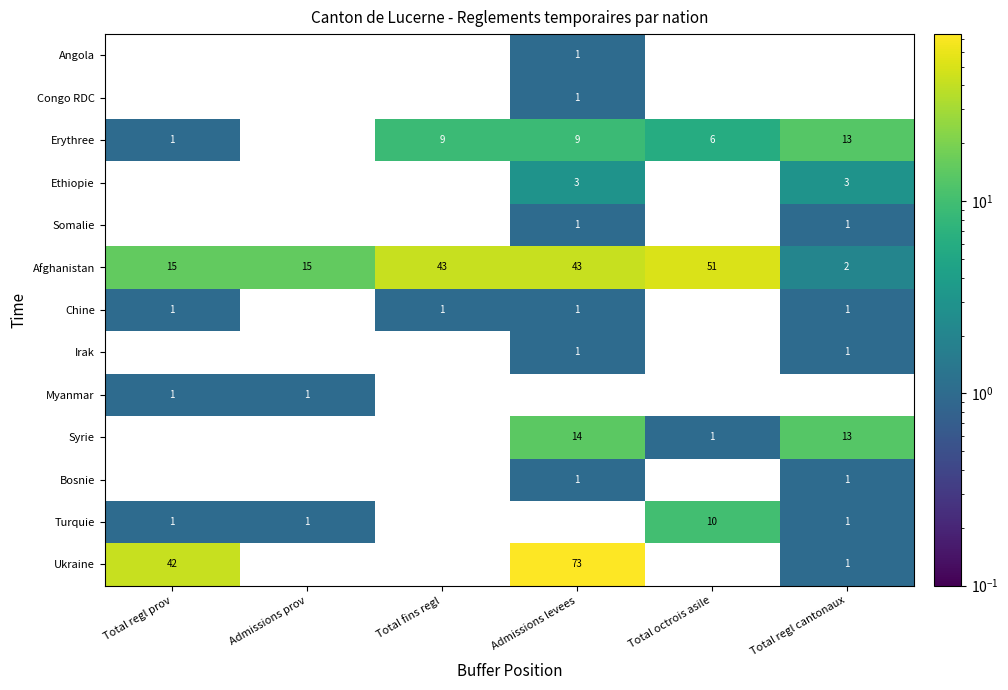

The Ukraine series shows 0 at Admissions prov. True or false?

True